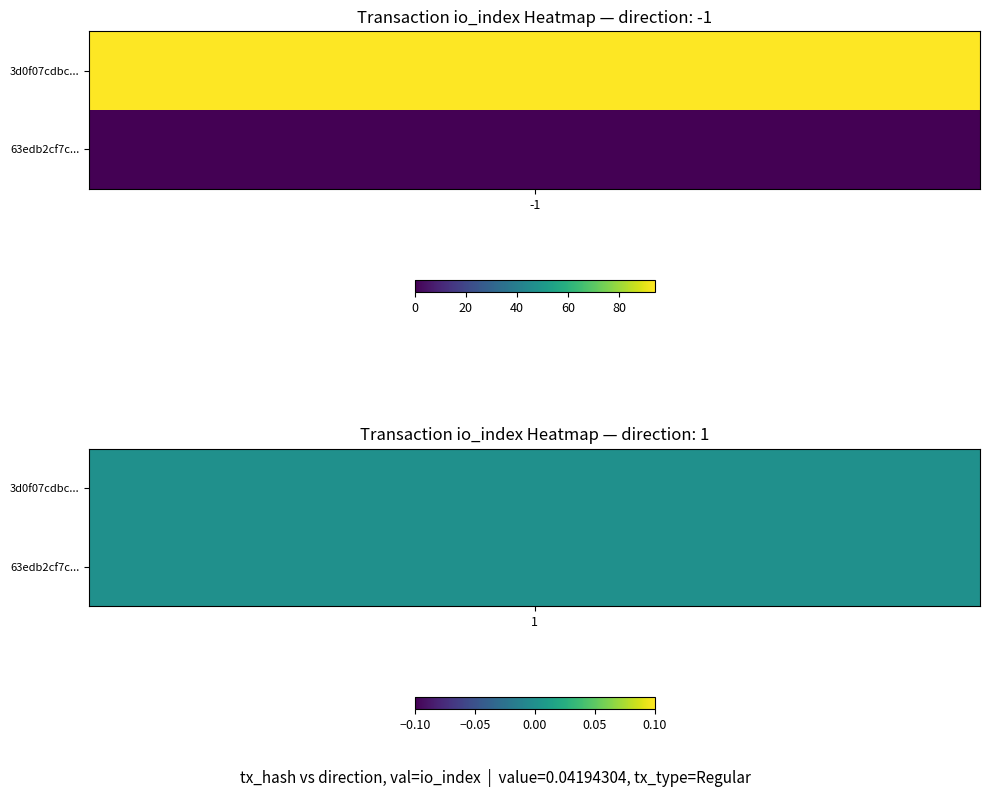

Reading right to left, extract all data points from this chart.

3d0f07cdbc3031b4464ff81c6d08419e36c7be6: 0	94
63edb2cf7c209428ce5cb0e0daea76deeed052b: 0	0